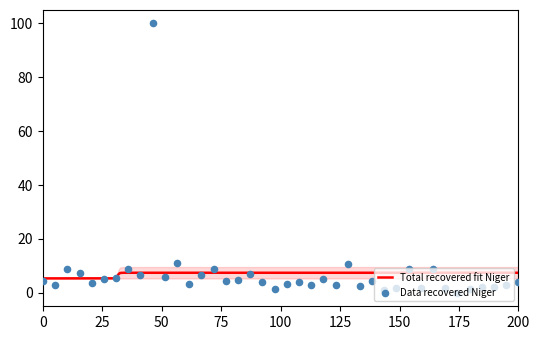

What is the highest value of the Total recovered fit Niger series?

7.4